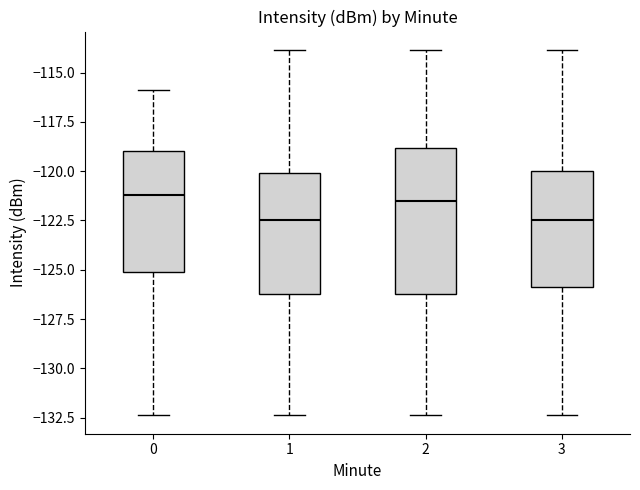

Reading left to right, transcribe this box plot: for each box, give where its median line is, the range the box spans, and where its two whiskers end, as read against the y-axis. The values are not printed on the chart, so give them approximately, as read against the axis.

0: median -121.0, box -125.0 to -119.0, whiskers -132.5 to -116.0
1: median -122.5, box -126.0 to -120.0, whiskers -132.5 to -114.0
2: median -121.5, box -126.0 to -119.0, whiskers -132.5 to -114.0
3: median -122.5, box -126.0 to -120.0, whiskers -132.5 to -114.0